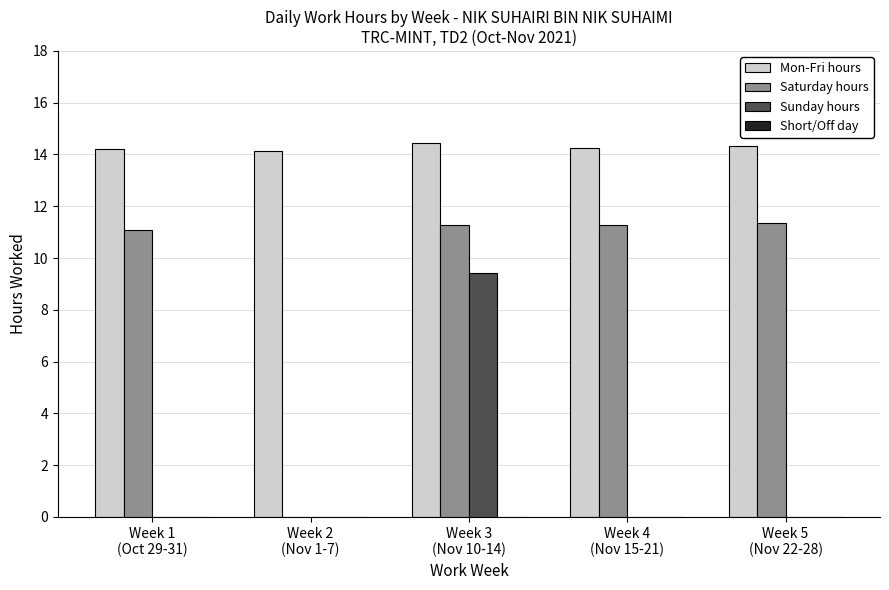

Which series has the largest total across all categories?

Mon-Fri hours